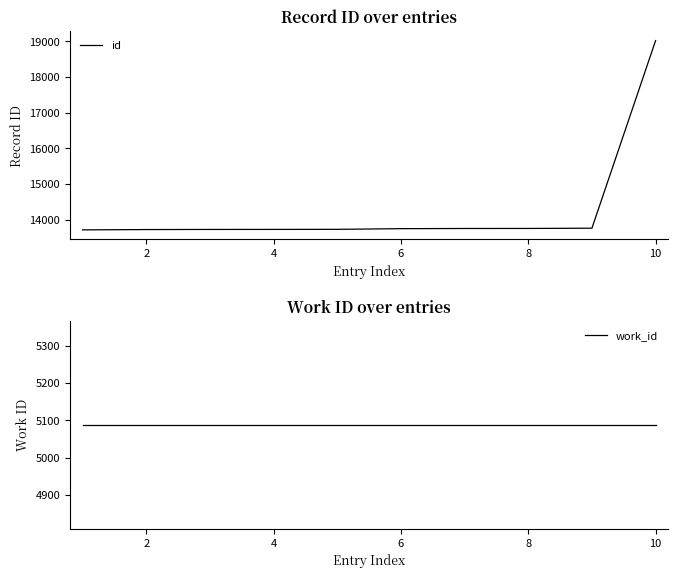

True or false: work_id and id intersect in this chart.

False